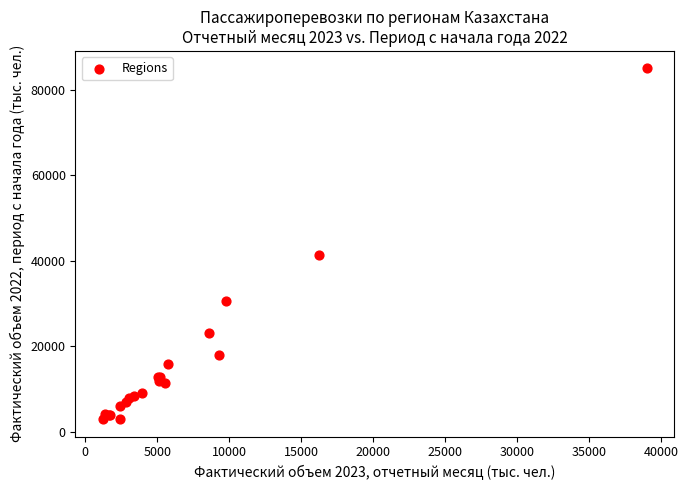

What Y value in the scatter plot is closest to 44010?

41307.3